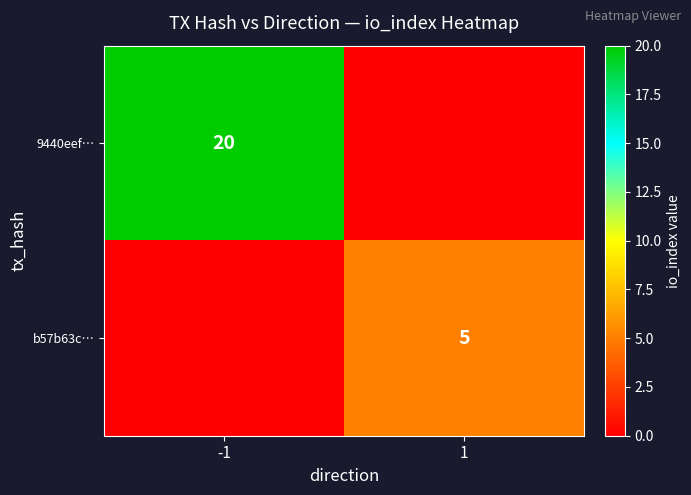

True or false: 9440eef… has a value of 20 at -1.

True